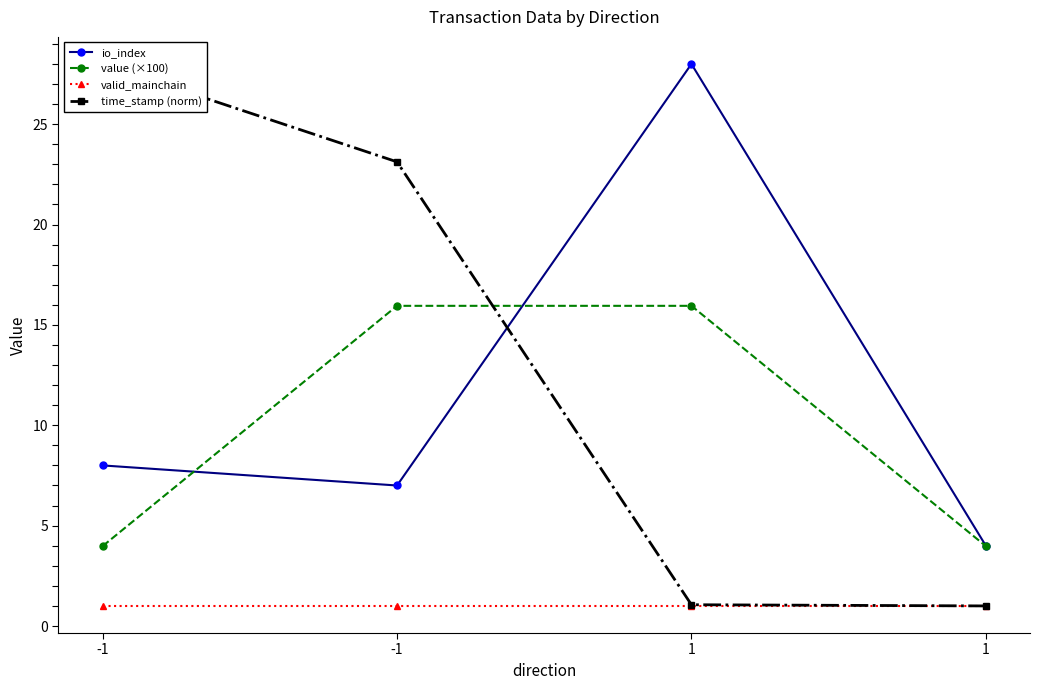

Where is io_index nearest to the value 16?

-1